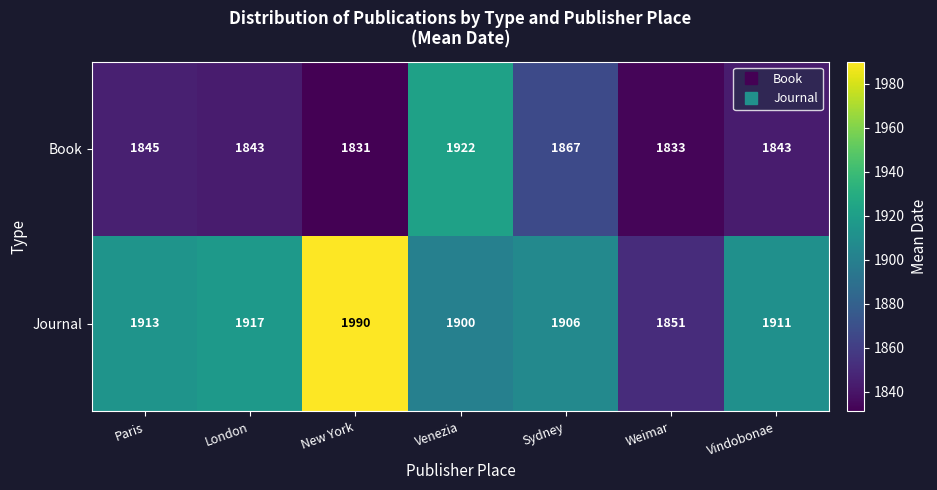

At which label is Journal closest to 1920?

London